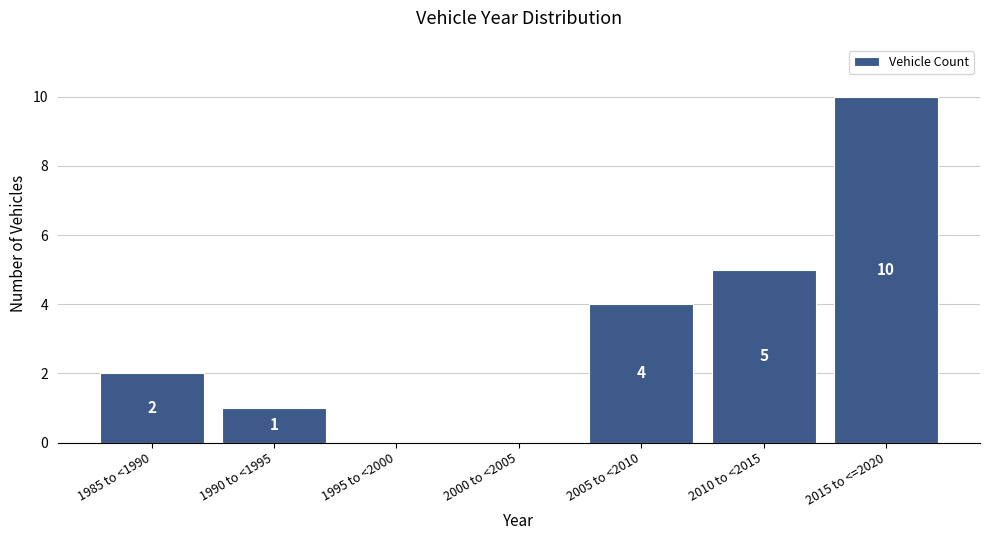

Reading left to right, list all the values displayed in this chart.

1985 to <1990=2	1990 to <1995=1	1995 to <2000=0	2000 to <2005=0	2005 to <2010=4	2010 to <2015=5	2015 to <=2020=10